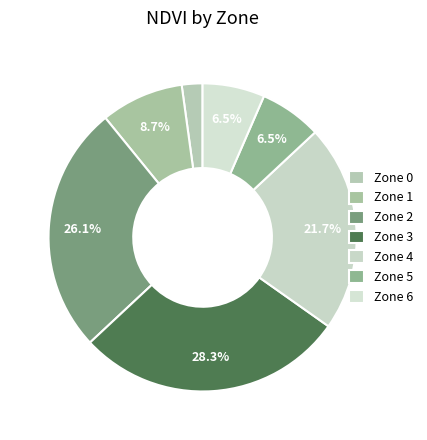

Does any single category account for the majority?

No